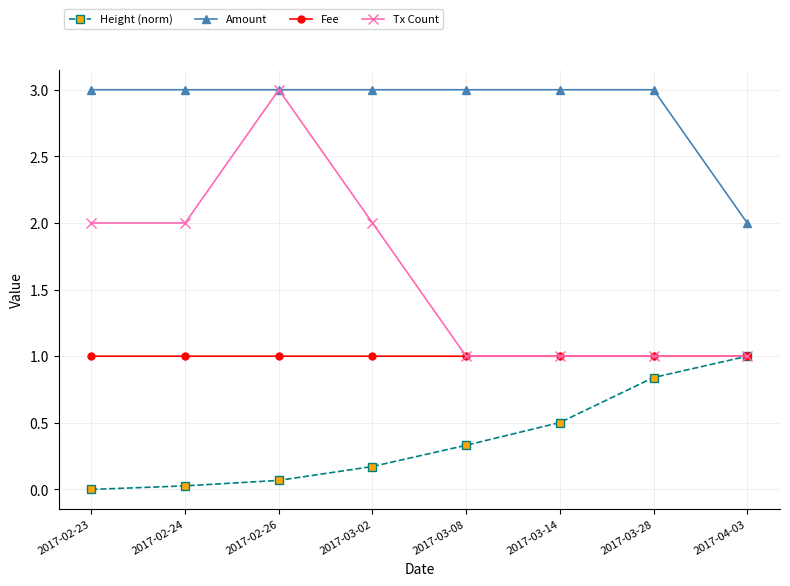

Does the chart have visible grid lines?

Yes